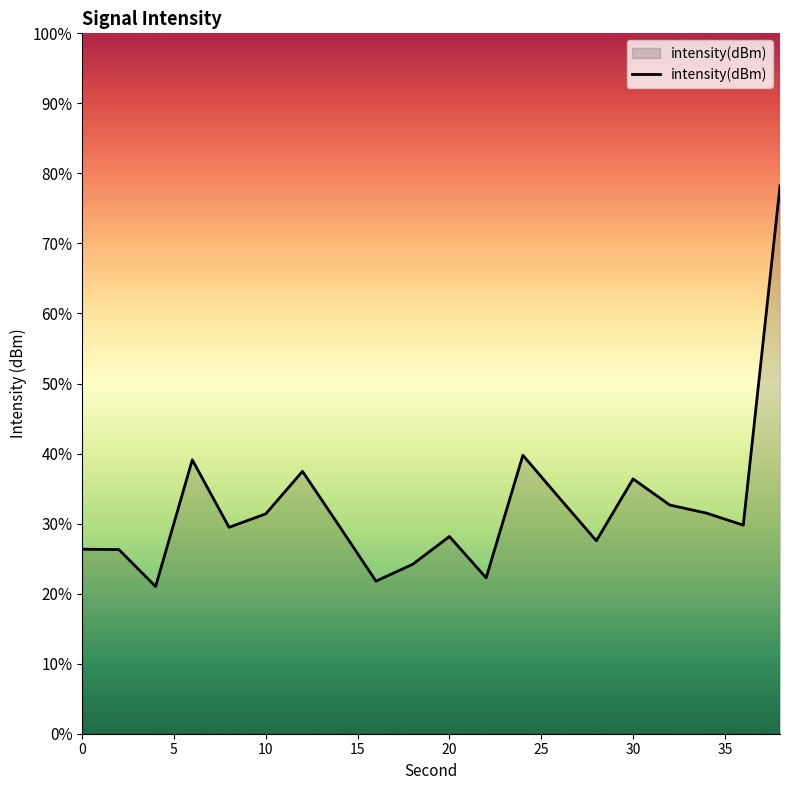

What is the difference between the maximum and minimum values?

57.2